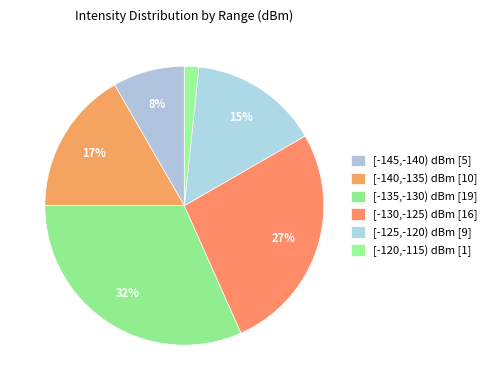

Does any single category account for the majority?

No